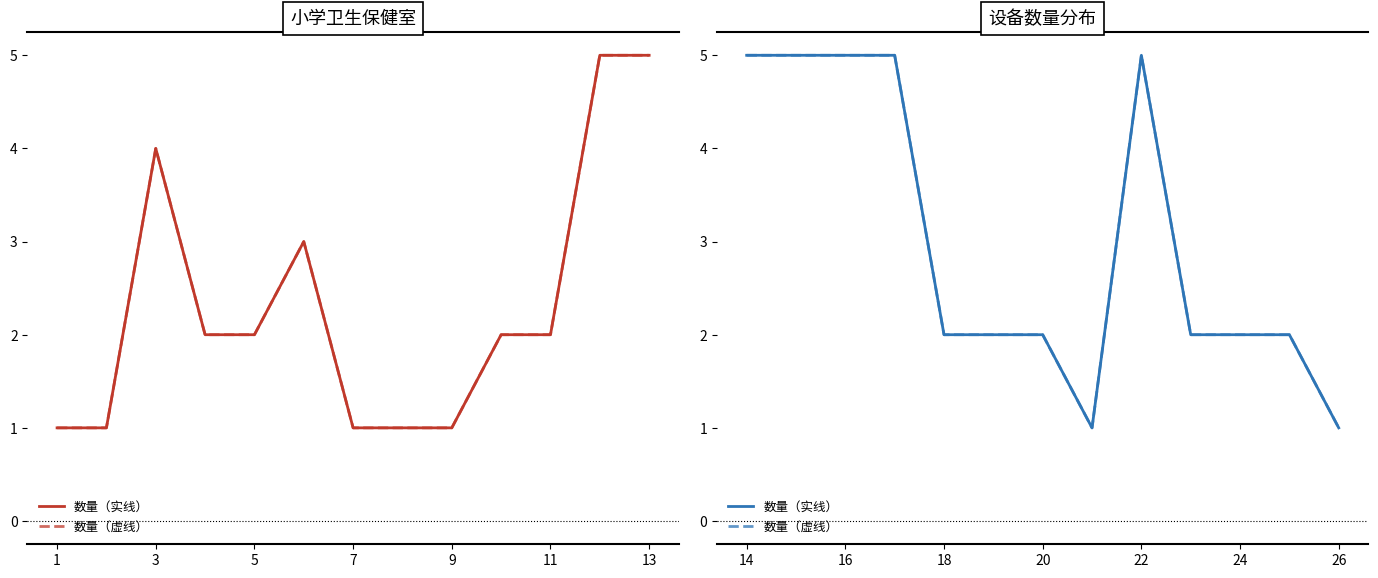

Is it true that 数量（虚线） equals 3 at 3?

False